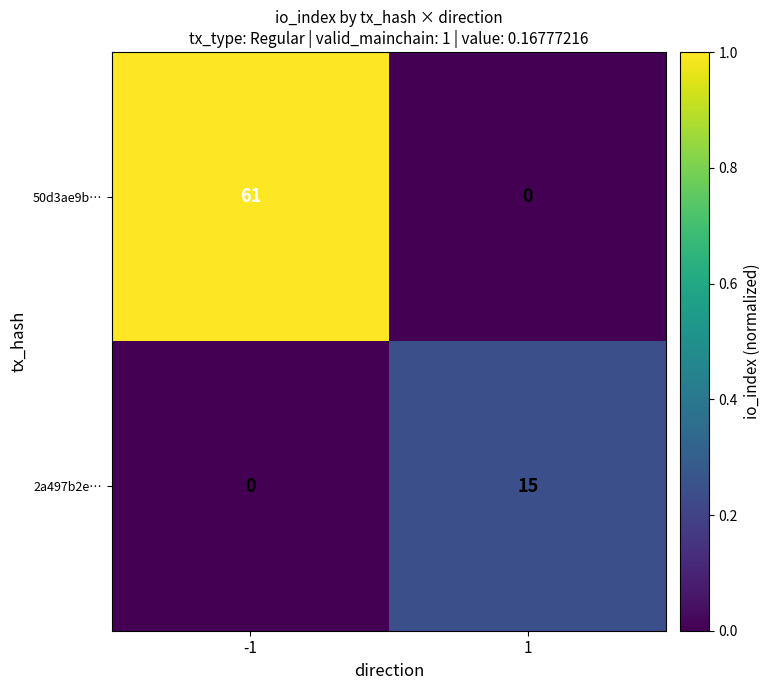

At 1, list the series in order from smallest to largest.

50d3ae9b…, 2a497b2e…